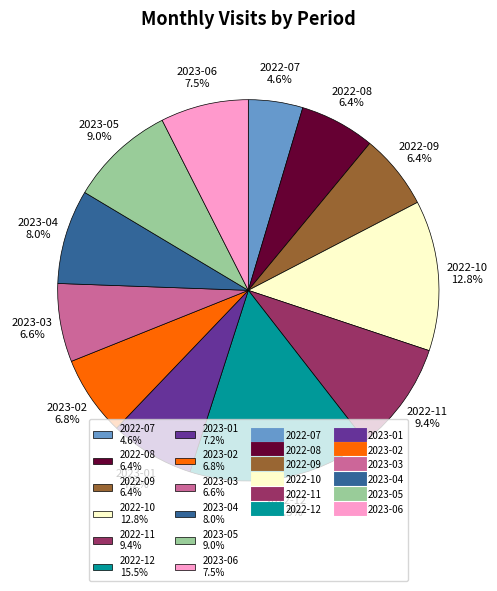

Is there any slice that represents more than half of the pie?

No